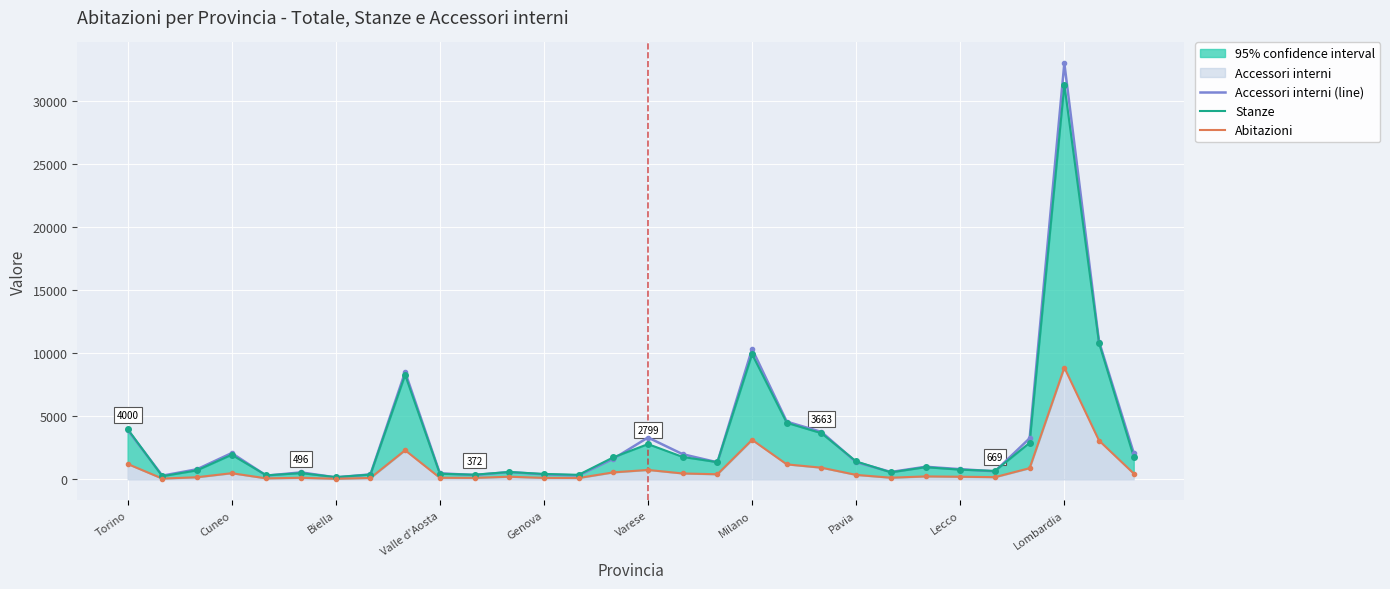

The Accessori interni (line) series shows 311 at 13. True or false?

True